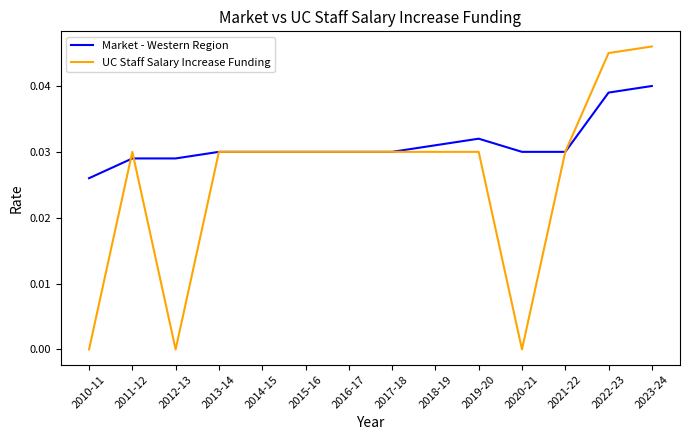

How many Market - Western Region values are between 0 and 1?

14